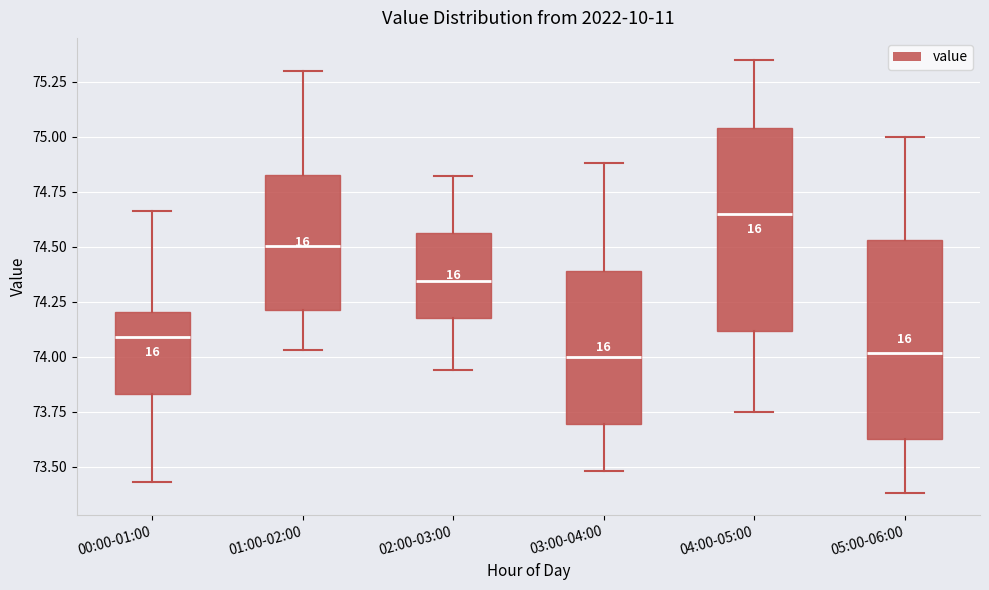

Reading left to right, read every box against the y-axis: the position of its median line, the range the box covers, and the ends of its whiskers. The values are not printed on the chart, so give them approximately, as read against the axis.

00:00-01:00: median 74.10, box 73.85 to 74.20, whiskers 73.45 to 74.65
01:00-02:00: median 74.50, box 74.20 to 74.85, whiskers 74.05 to 75.30
02:00-03:00: median 74.35, box 74.20 to 74.55, whiskers 73.95 to 74.80
03:00-04:00: median 74.00, box 73.70 to 74.40, whiskers 73.50 to 74.90
04:00-05:00: median 74.65, box 74.10 to 75.05, whiskers 73.75 to 75.35
05:00-06:00: median 74.00, box 73.65 to 74.55, whiskers 73.40 to 75.00